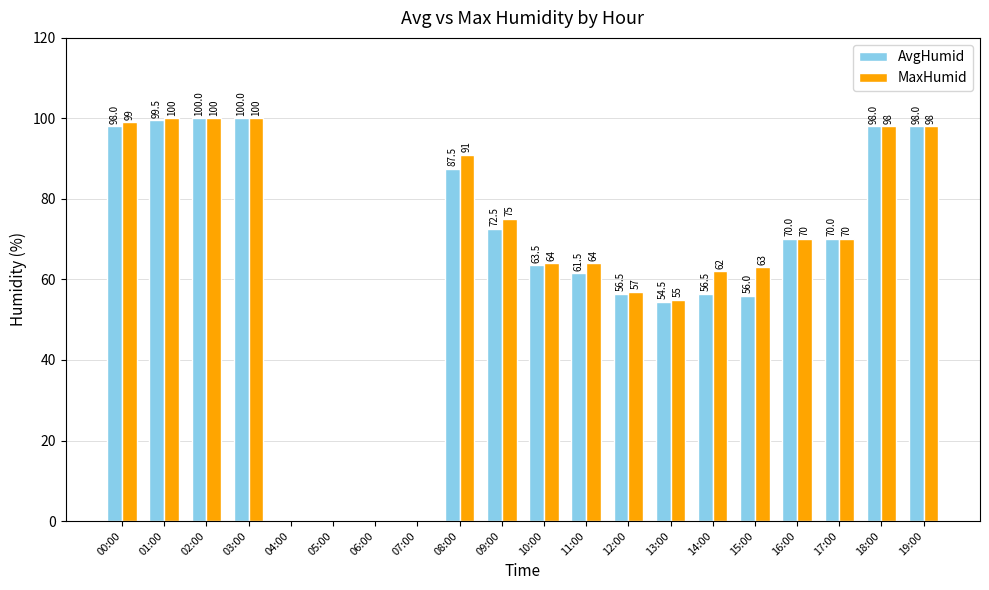

Which series changed the most between 01:00 and 04:00?

MaxHumid